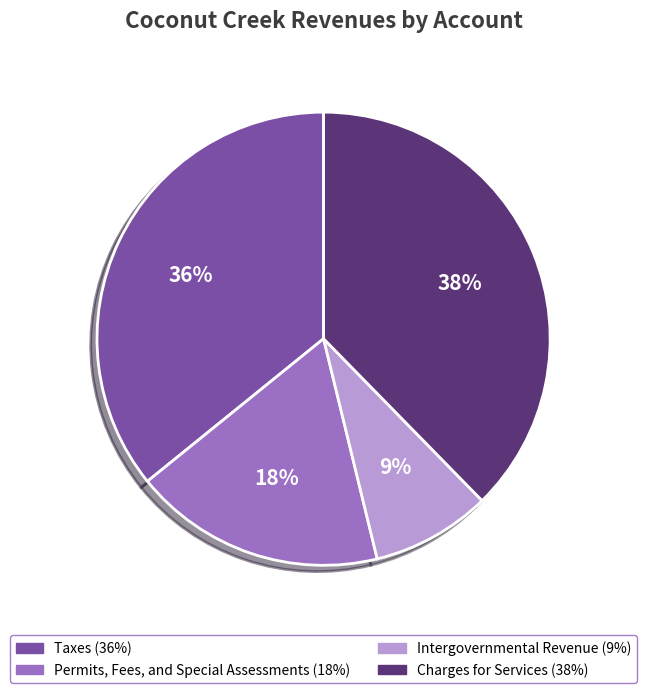

Do Permits, Fees, and Special Assessments and Intergovernmental Revenue together represent more than half of the pie?

No